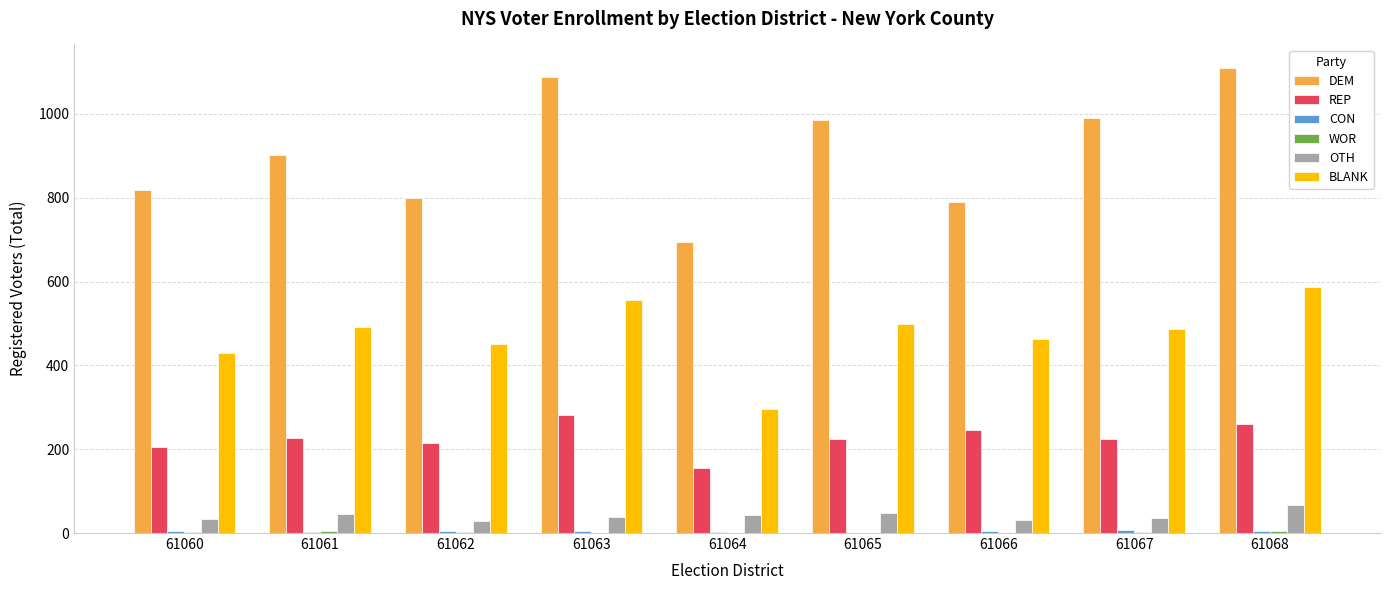

True or false: REP has a value of 214 at 61062.

True